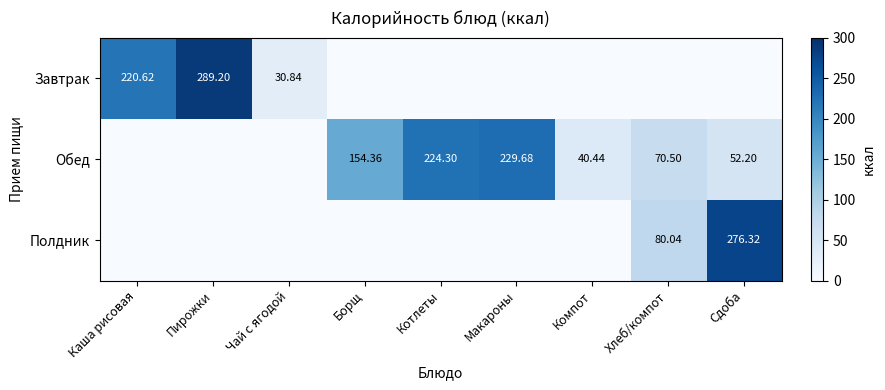

The Полдник series shows -191.0 at Компот. True or false?

False